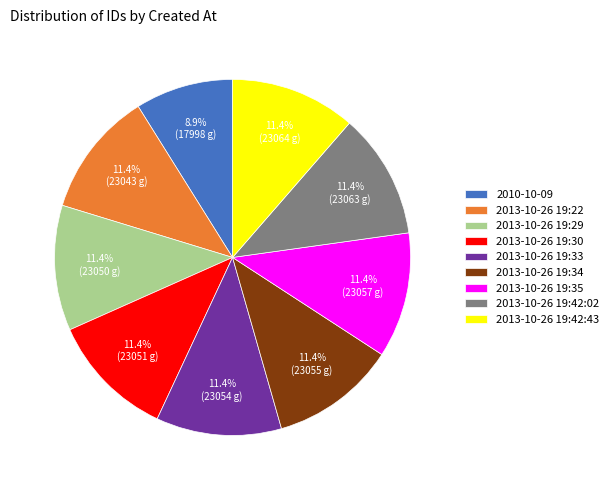

Is it true that 2010-10-09 is 9% of the pie?

True